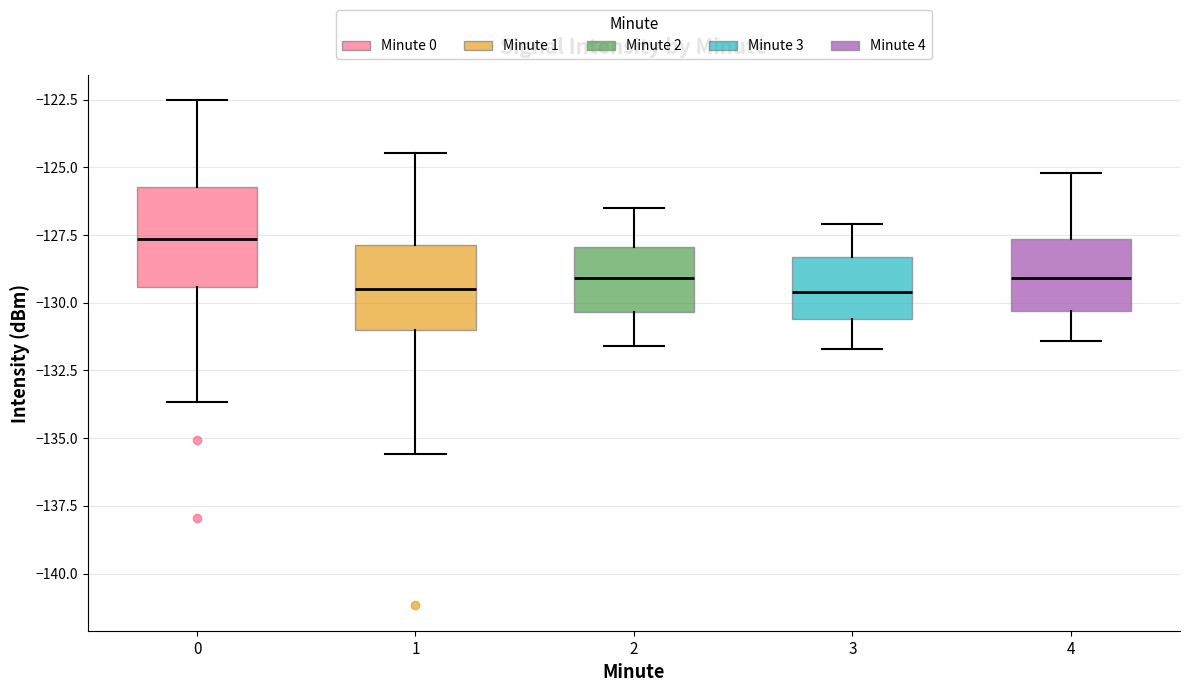

Which box is the tallest, from its lower edge to its upper edge?

0